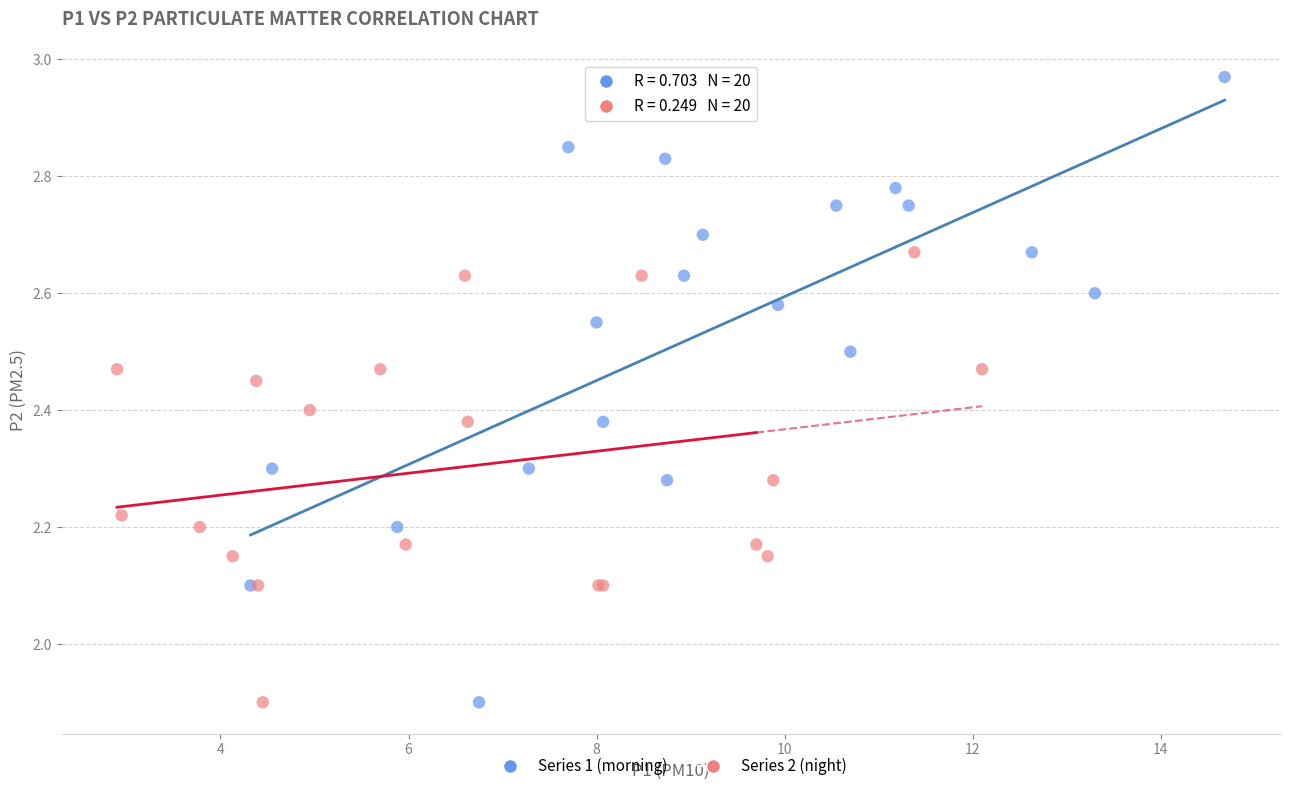

Which series reaches the maximum Y coordinate?

Series 1 (morning)